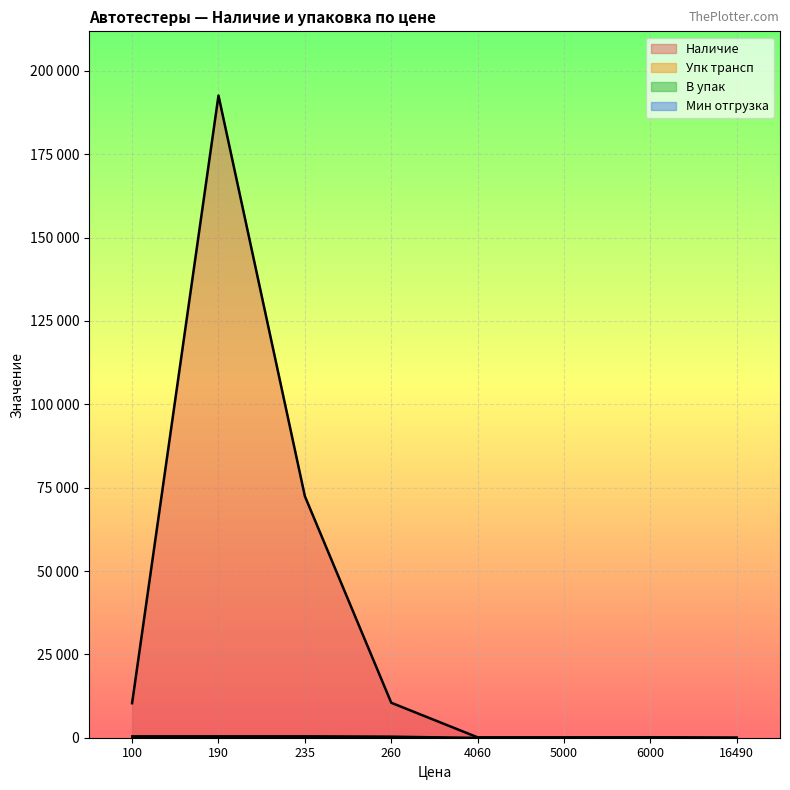

Which series has the widest spread of values?

Наличие